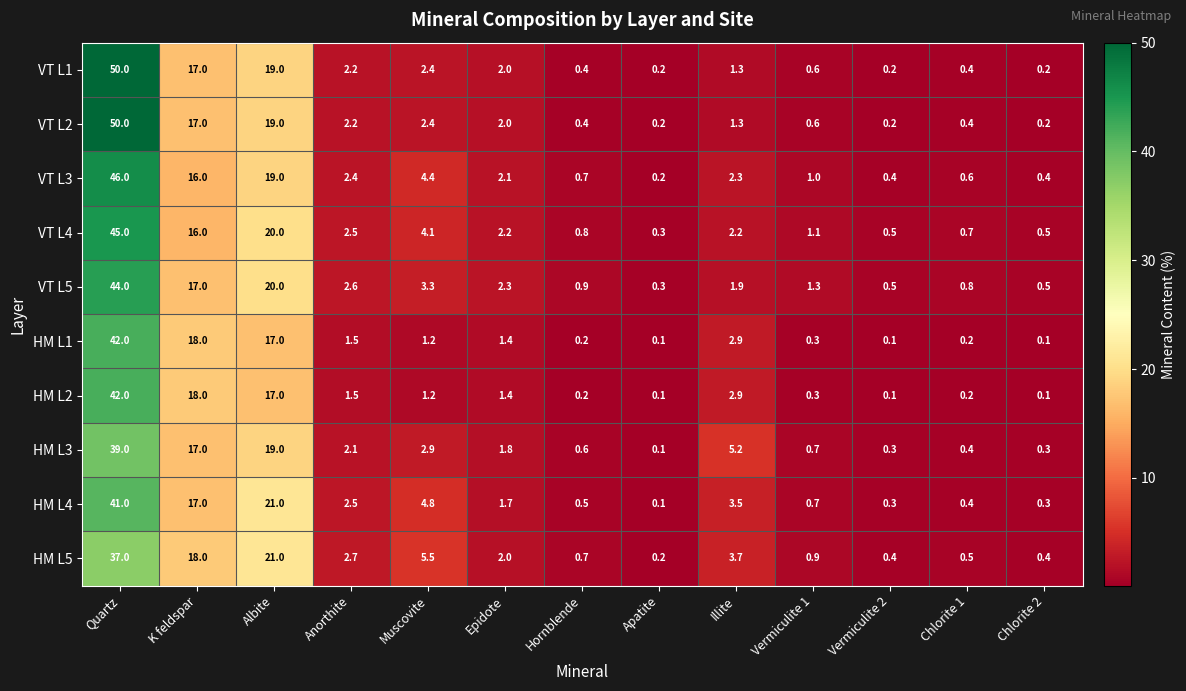

The HM L3 series shows 1.4 at Muscovite. True or false?

False